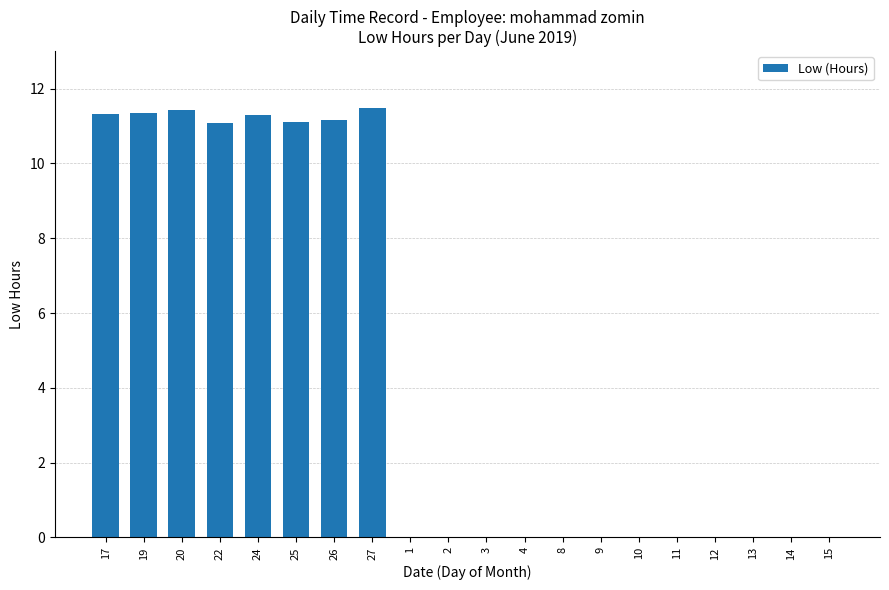

How many categories are shown in the chart?

20